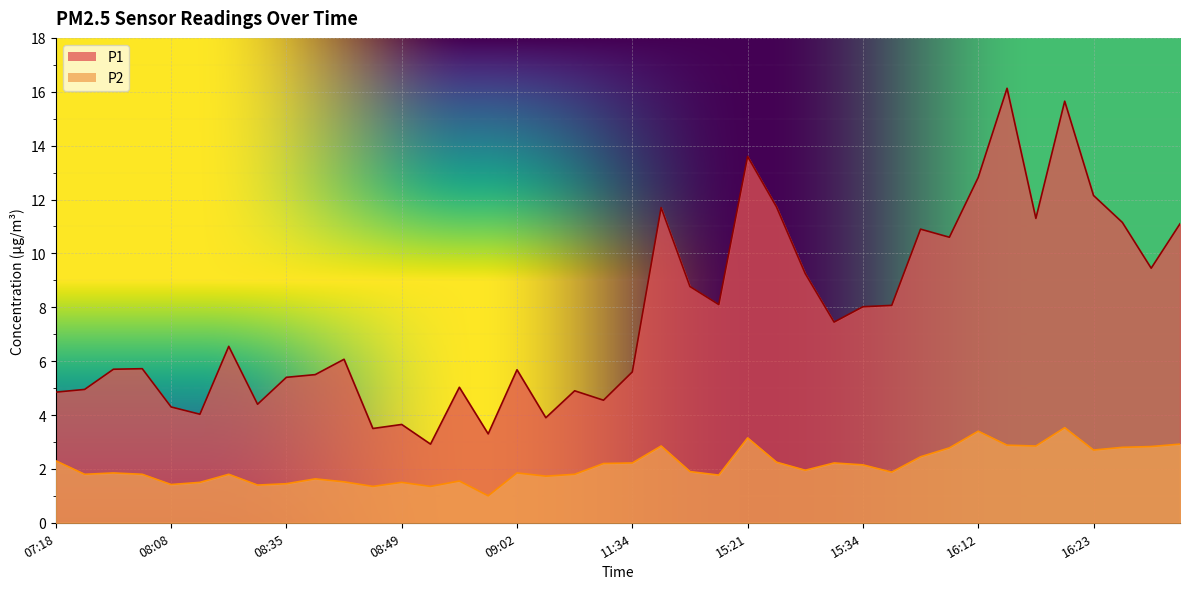

Reading left to right, extract all data points from this chart.

P1: 4.8	5.0	5.7	5.7	4.3	4.0	6.5	4.4	5.4	5.5	6.1	3.5	3.6	2.9	5.0	3.3	5.7	3.9	4.9	4.5	5.6	11.7	8.8	8.1	13.6	11.7	9.2	7.5	8.0	8.1	10.9	10.6	12.8	16.1	11.3	15.7	12.2	11.2	9.4	11.1
P2: 2.3	1.8	1.9	1.8	1.4	1.5	1.8	1.4	1.4	1.6	1.5	1.4	1.5	1.4	1.6	1.0	1.9	1.7	1.8	2.2	2.2	2.9	1.9	1.8	3.1	2.2	1.9	2.2	2.1	1.9	2.5	2.8	3.4	2.9	2.9	3.5	2.7	2.8	2.8	2.9